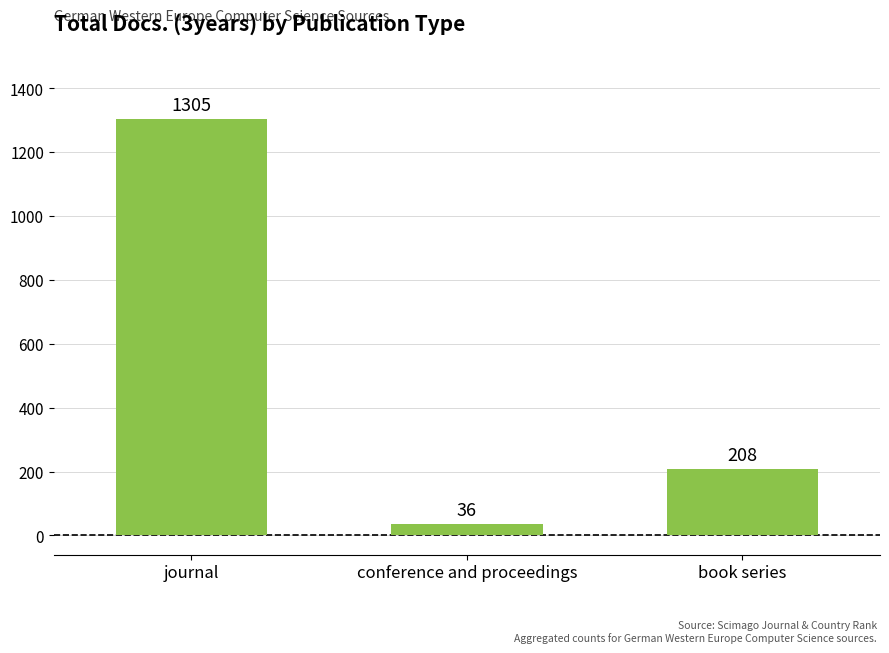

Rank the categories by value from highest to lowest.

journal, book series, conference and proceedings